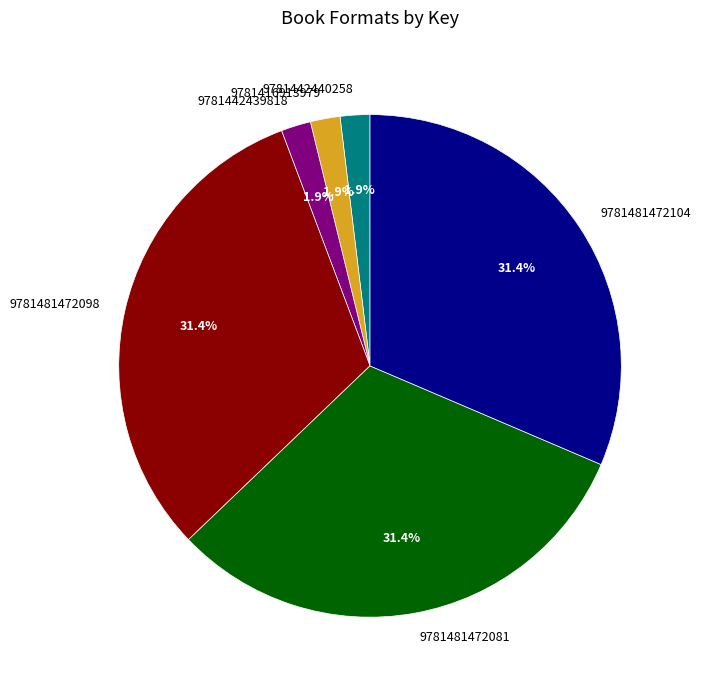

What is the ratio of the value at 9781442440258 to the value at 9781416913979?

1.0